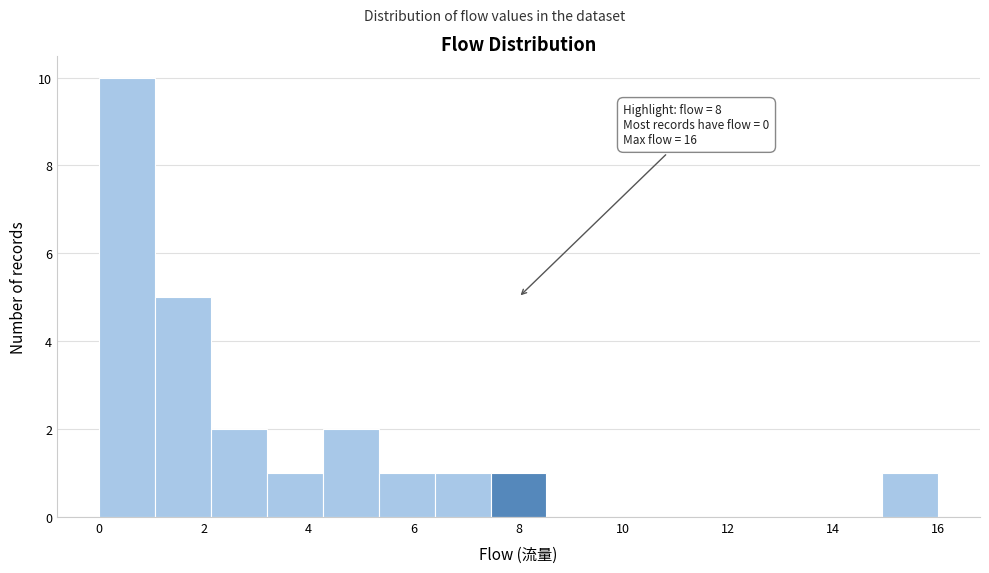

Over which range of the x-axis is the bar tallest?

0.0 to 1.0